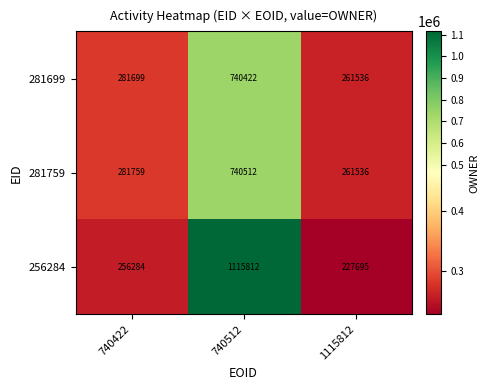

What is the average value of the 281759 series?

427936